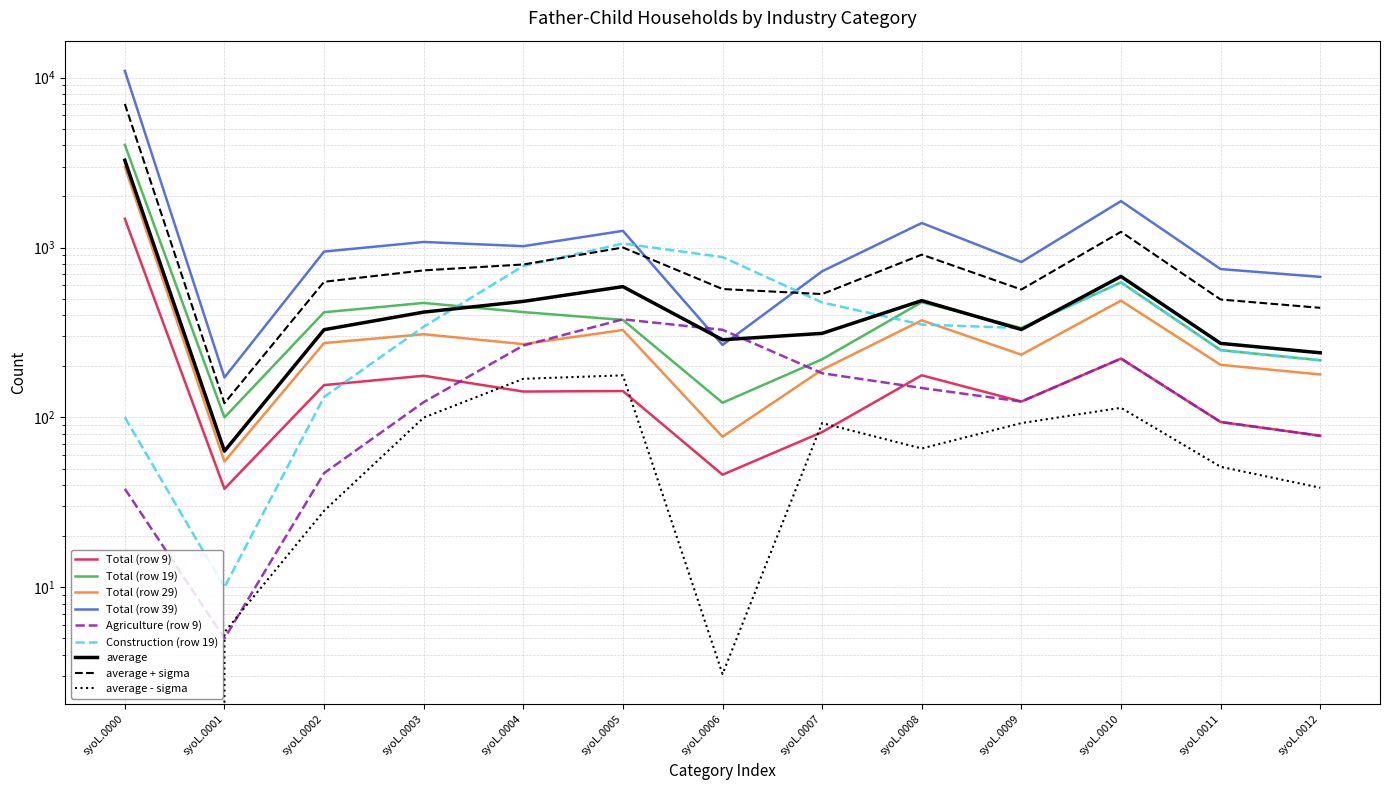

True or false: Construction (row 19) and Agriculture (row 9) cross at least once.

False